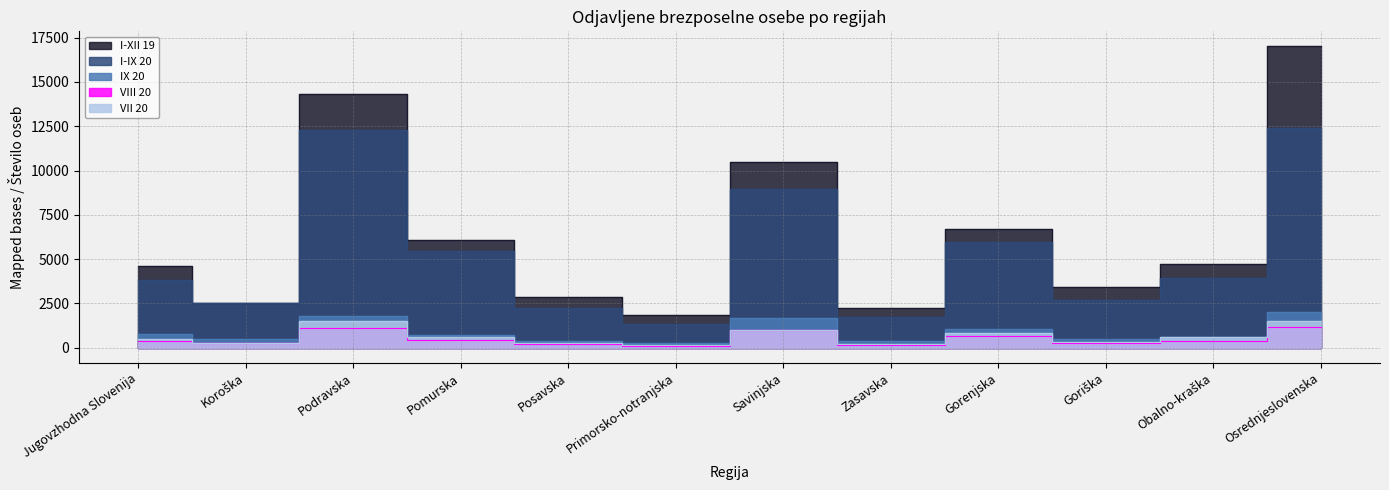

Where does the VIII 20 series first go above 396?

Podravska